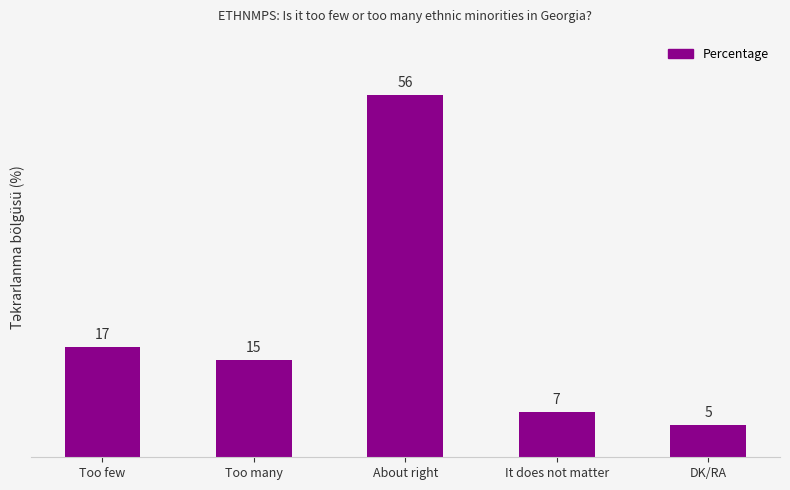

Count the number of categories in the chart.

5